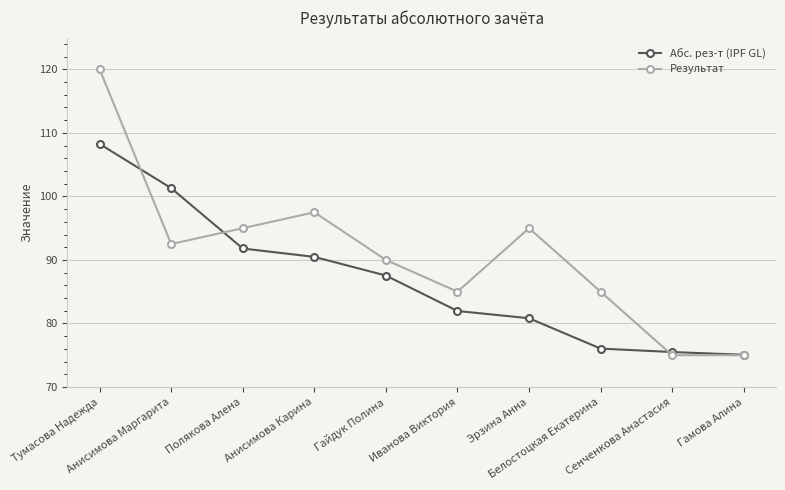

What is the value of the Абс. рез-т (IPF GL) point at the 2nd from the left?

101.3